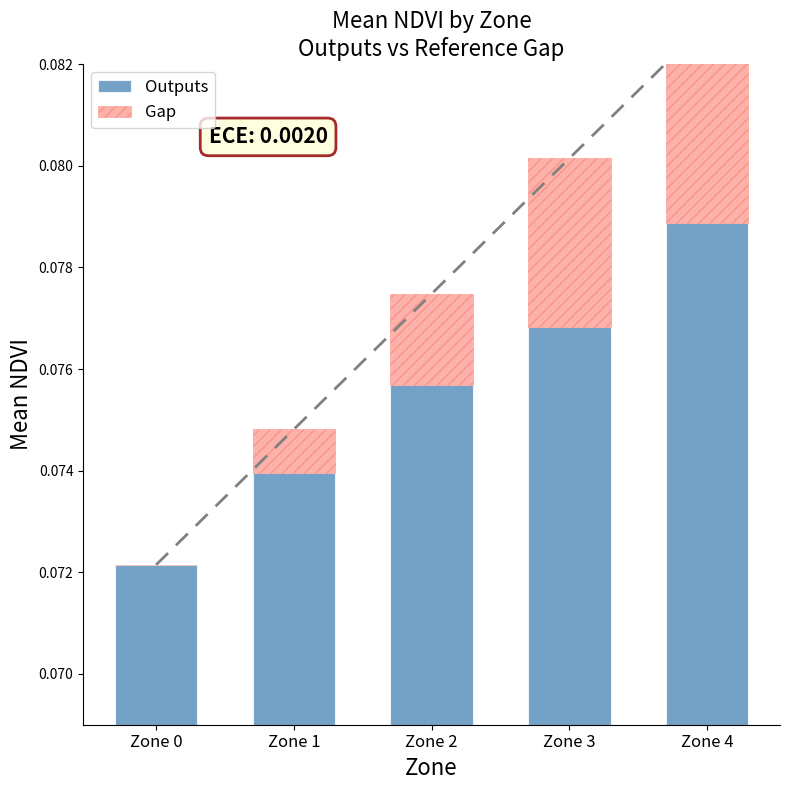

Is it true that Outputs equals 0.1 at Zone 1?

True